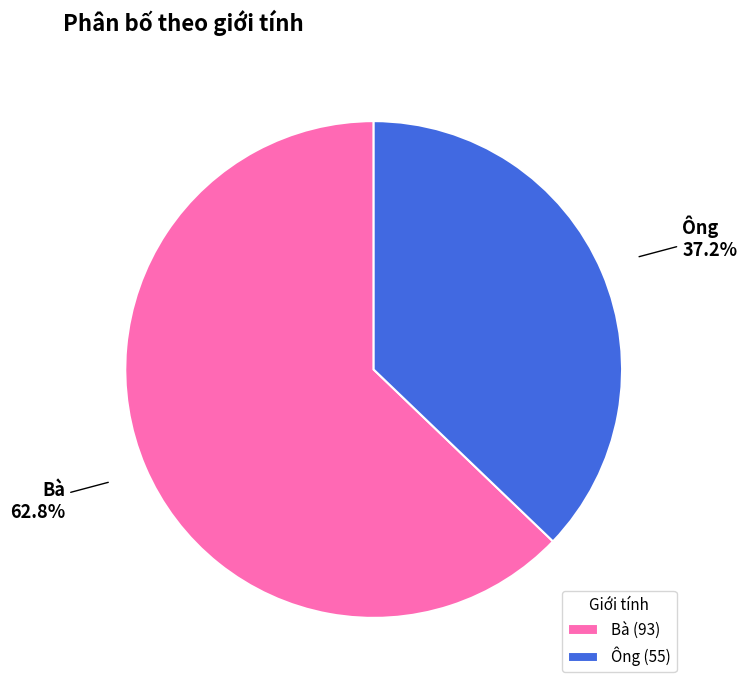

To the nearest percent, what is the difference between the Ông and Bà slice percentages?

26%